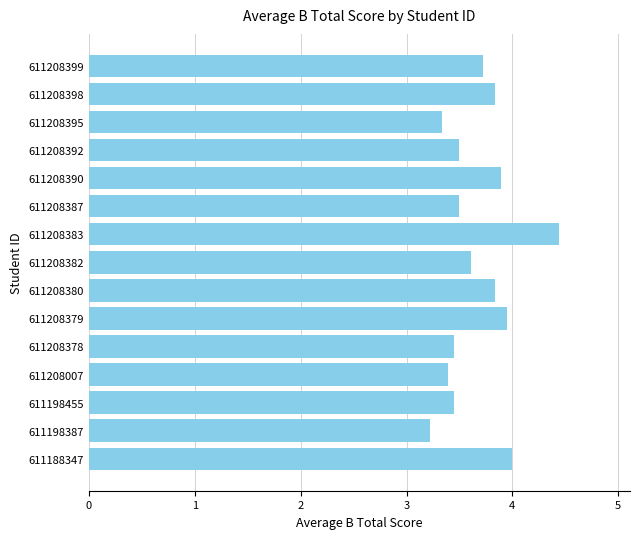

What is the difference between the values at 611208399 and 611198455?

0.3